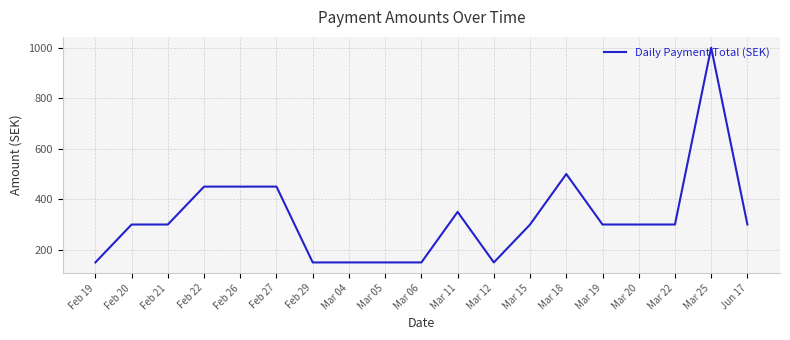

What value does the data have at Mar 20, to the nearest 50?

300